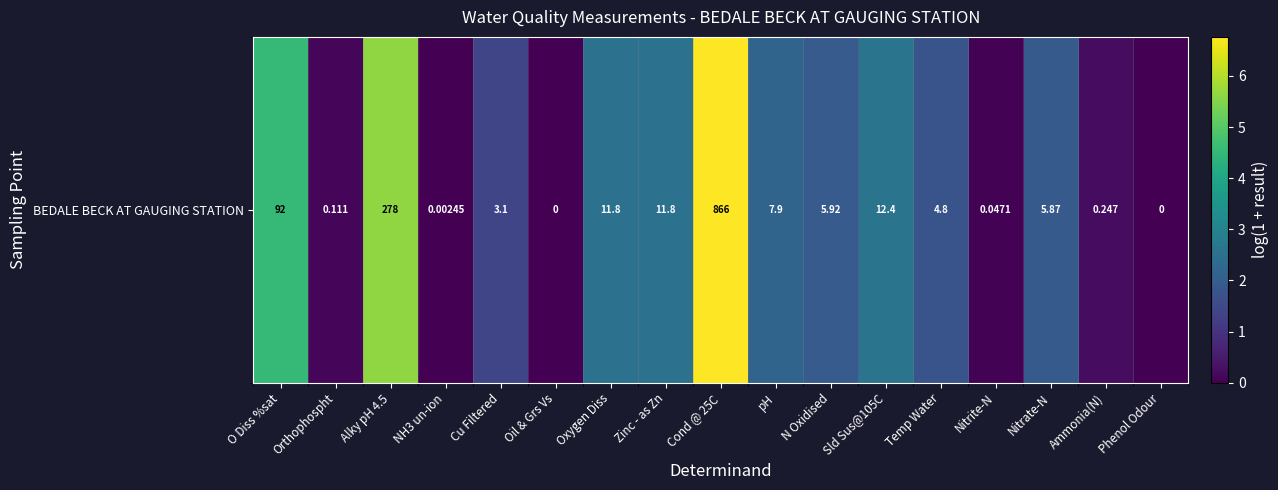

Reading left to right, transcribe all the data shown in this chart.

4.5	0.1	5.6	0.0	1.4	0.0	2.5	2.5	6.8	2.2	1.9	2.6	1.8	0.0	1.9	0.2	0.0